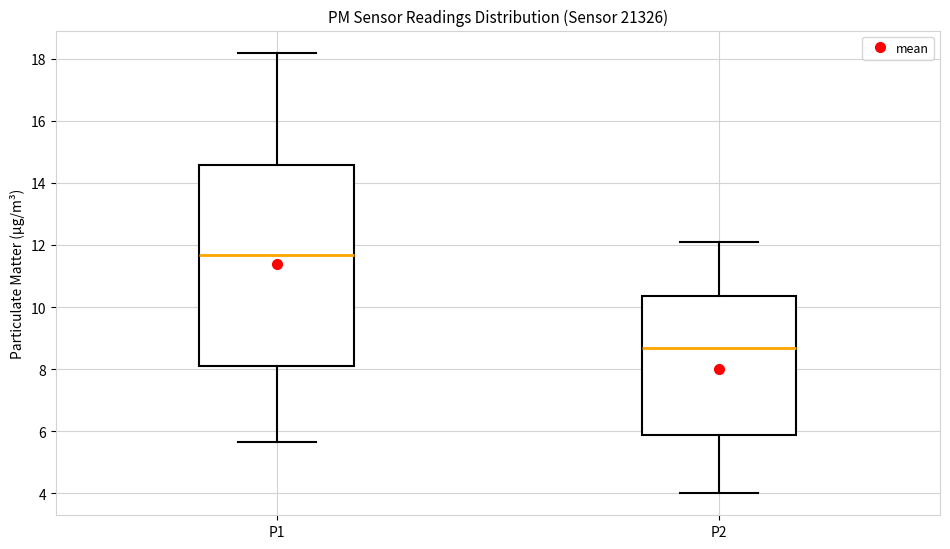

Comparing the boxes themselves (not the whiskers), which one is the tallest?

P1